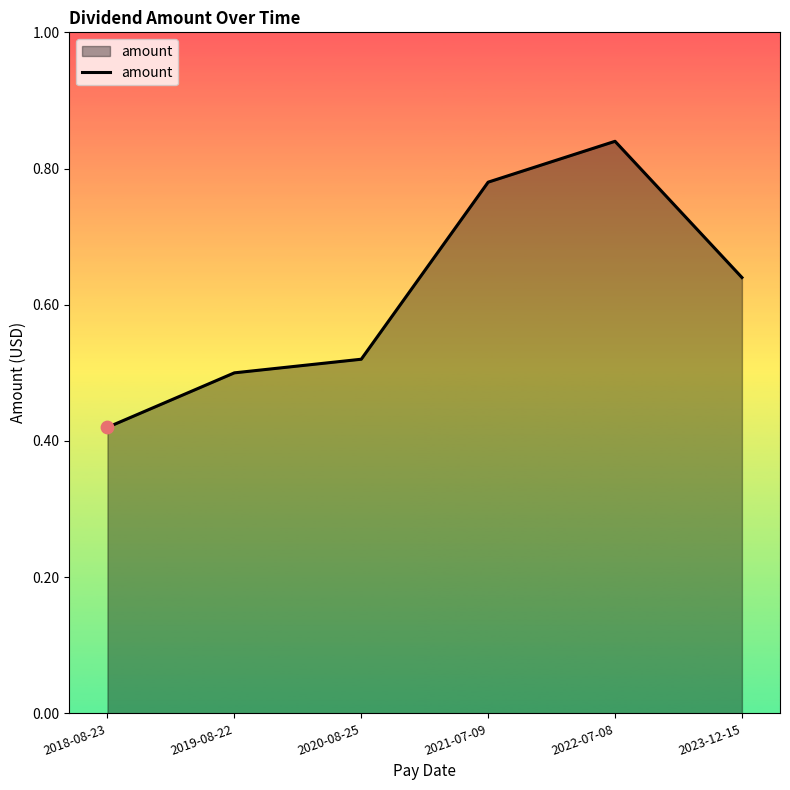

Which has a higher value, 2020-08-25 or 2022-07-08?

2022-07-08